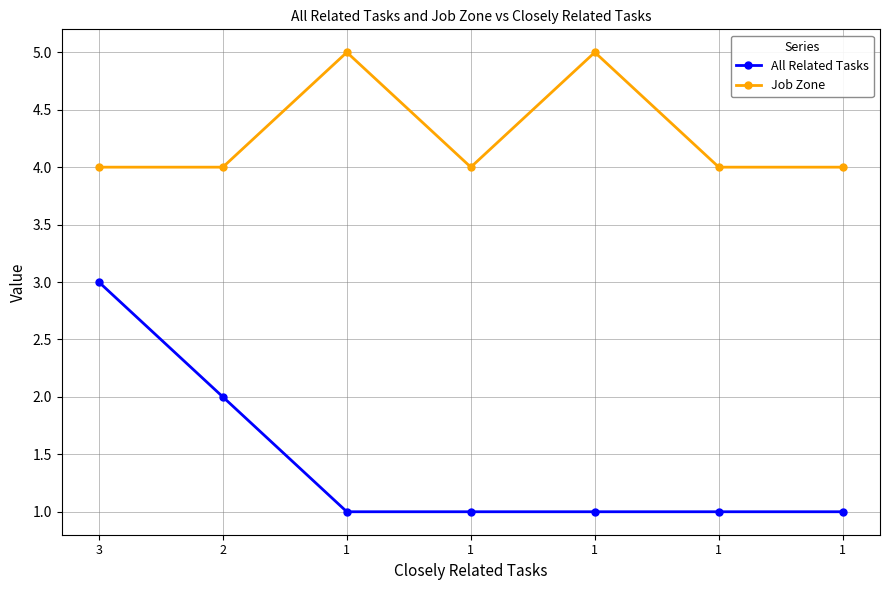

True or false: Job Zone and All Related Tasks cross at least once.

False